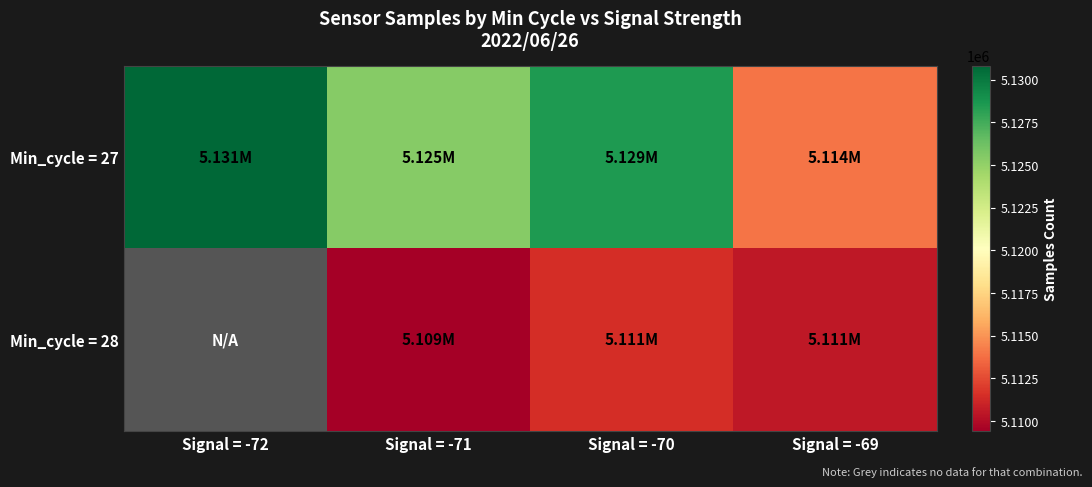

List the series in order of their overall mean, lowest first.

Min_cycle = 27, Min_cycle = 28